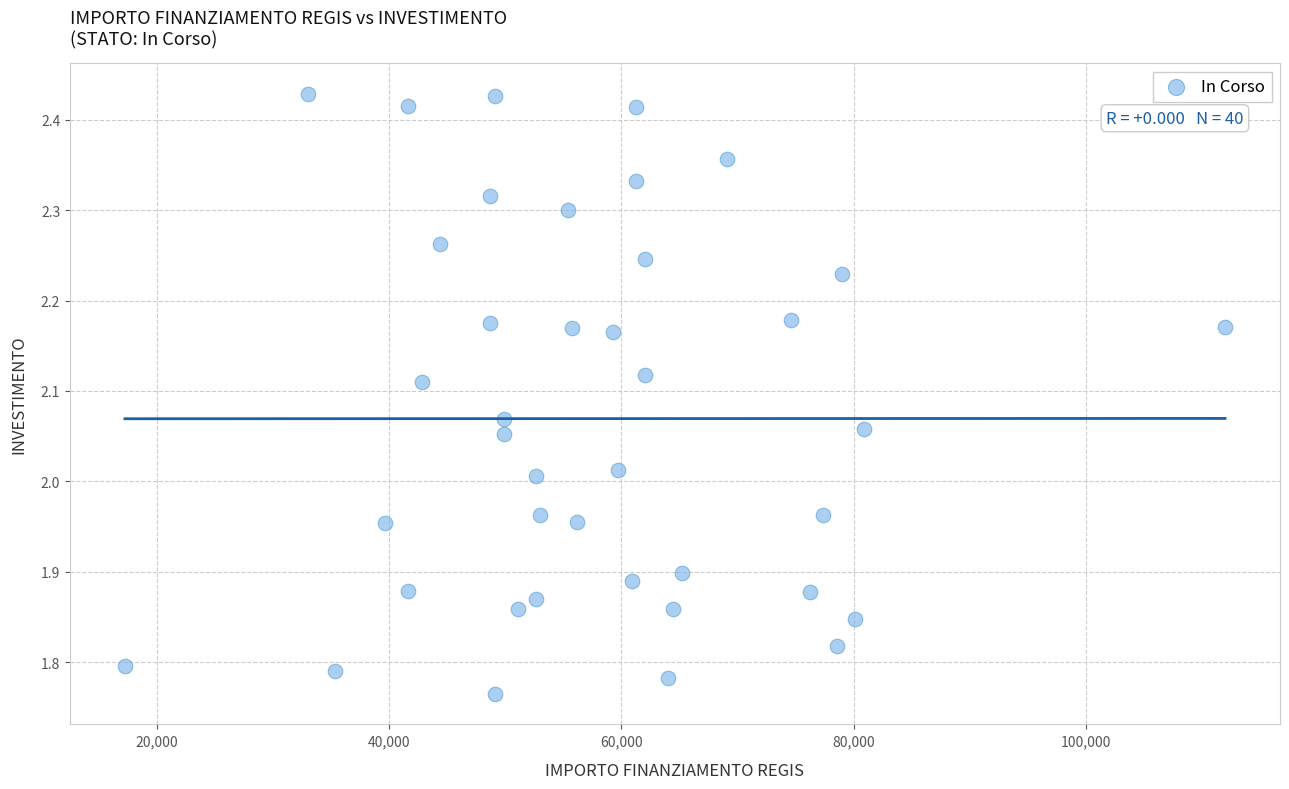

What is the range of Y values (max minus min)?

0.7